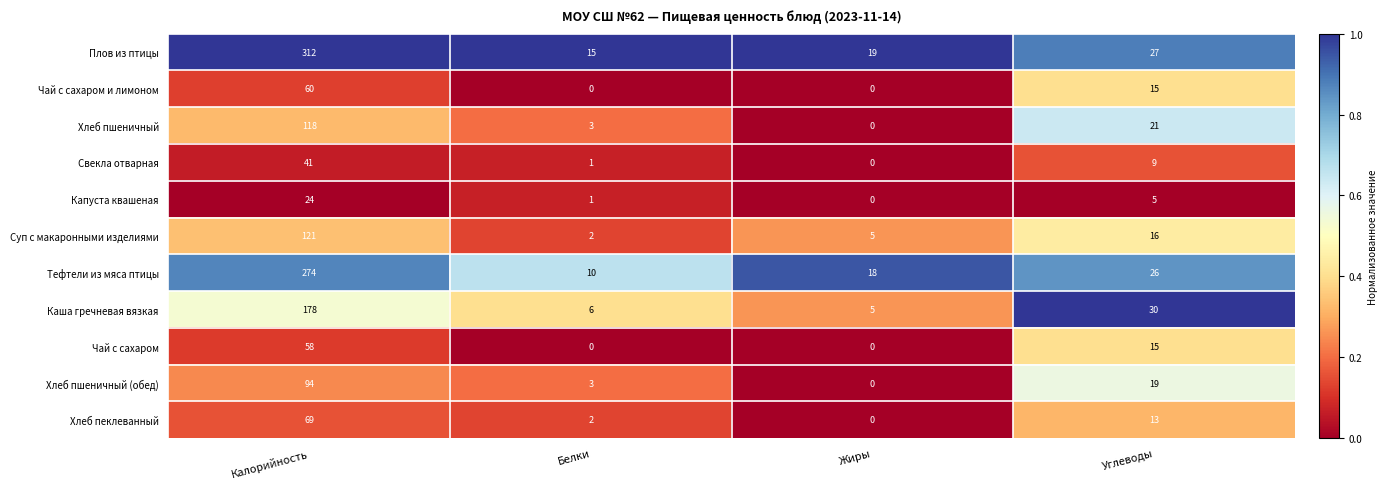

Read the Плов из птицы value at Калорийность, to the nearest 10.

310